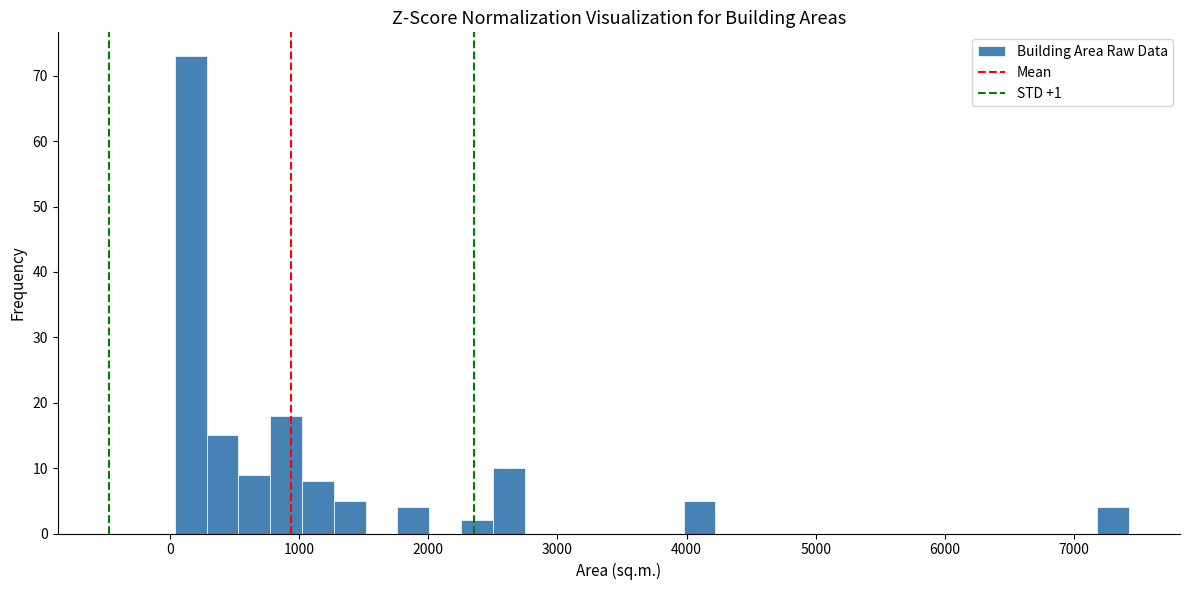

Read against the x-axis, roughly where is the centre of the tallest bar?

200